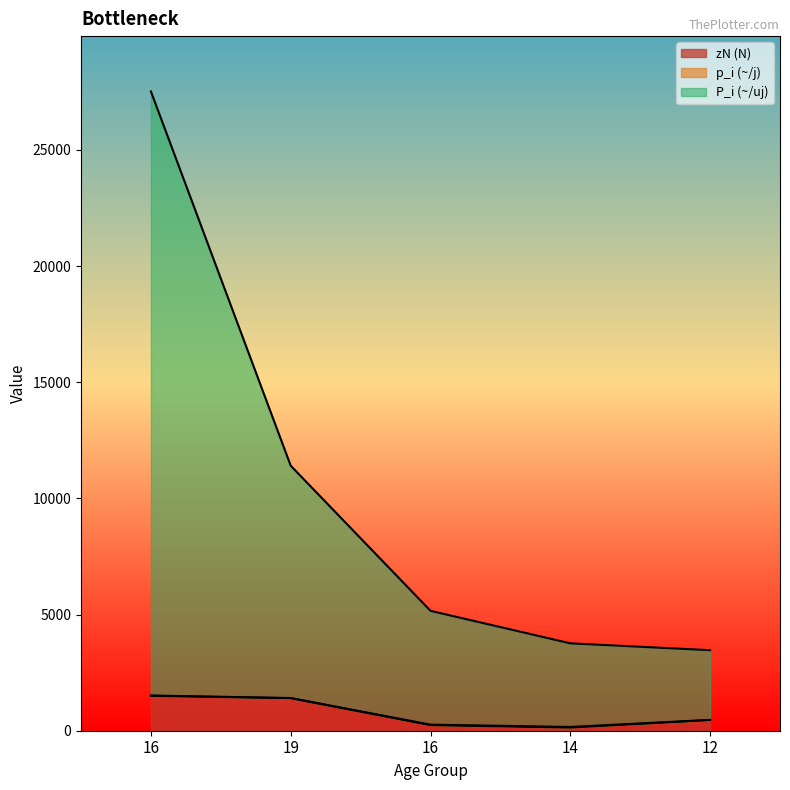

What is the approximate value of zN (N) at 19?

1400.0